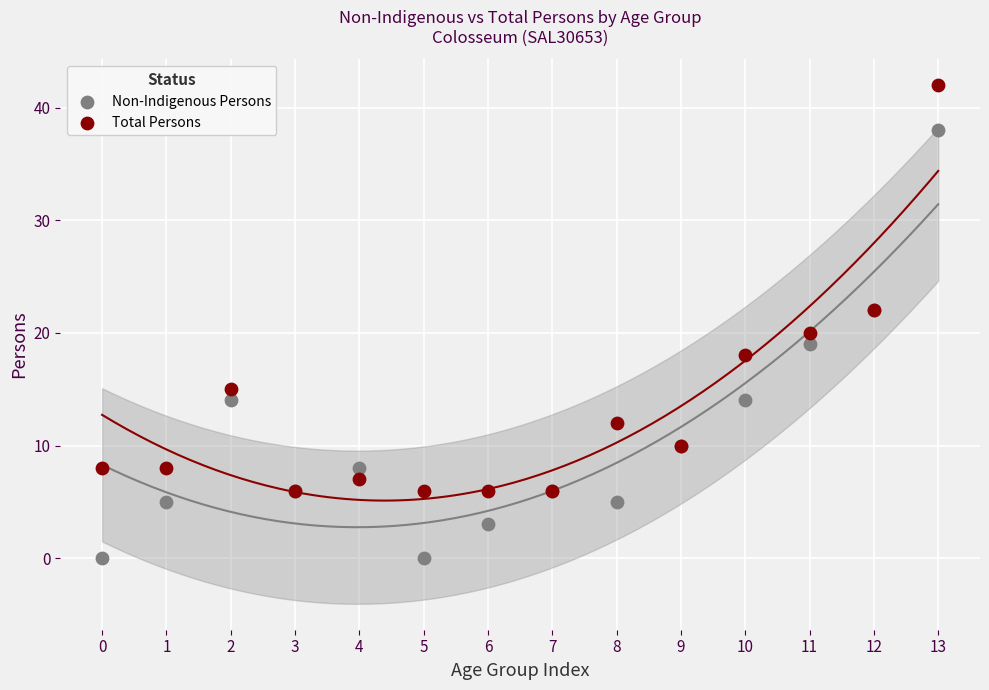

Which series contains the highest Y value?

Total Persons